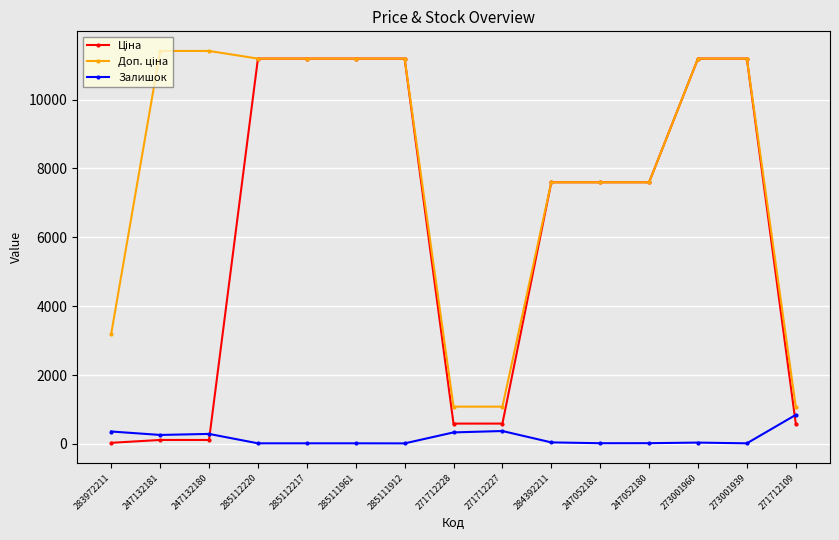

How many lines are shown in the chart?

3